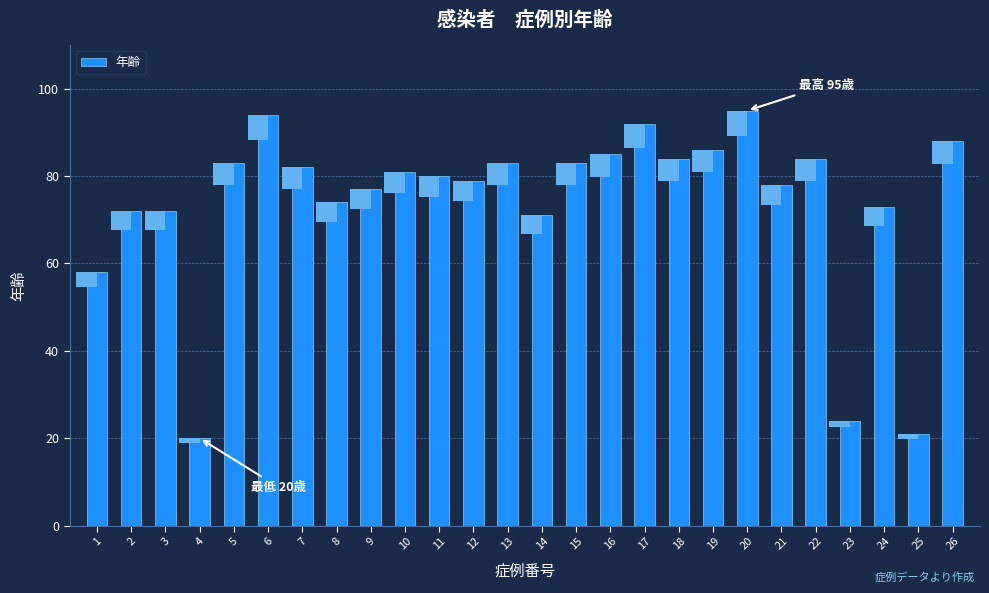

What is the sum of the values at 2 and 6?

166